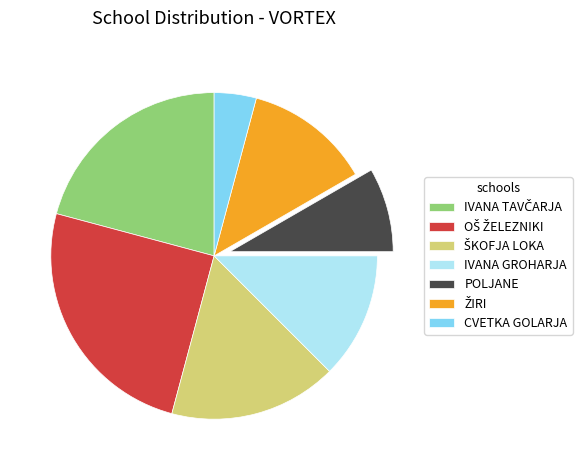

Count the number of slices in the pie.

7